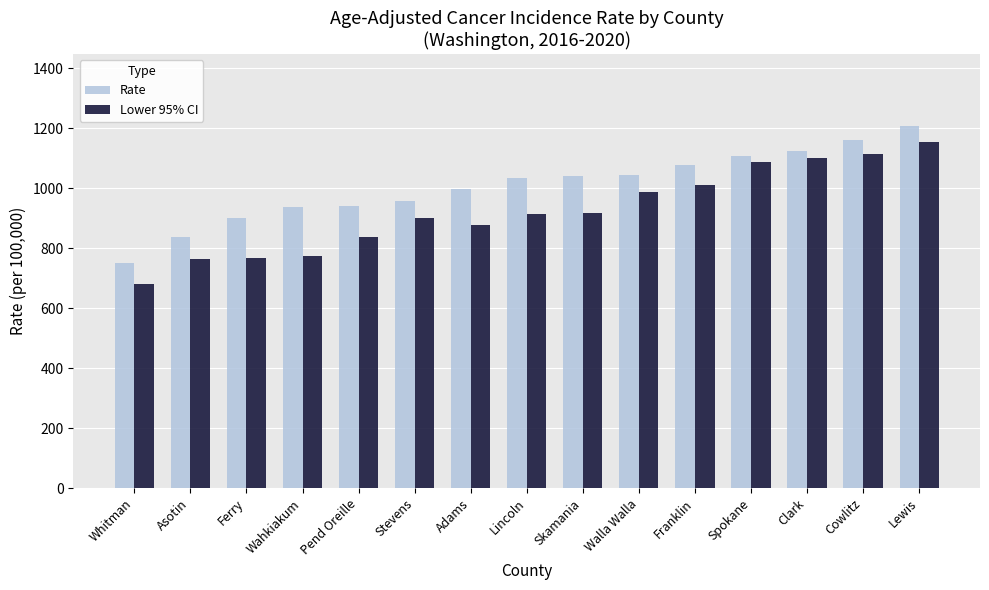

What are all the series names shown in the legend?

Rate, Lower 95% CI